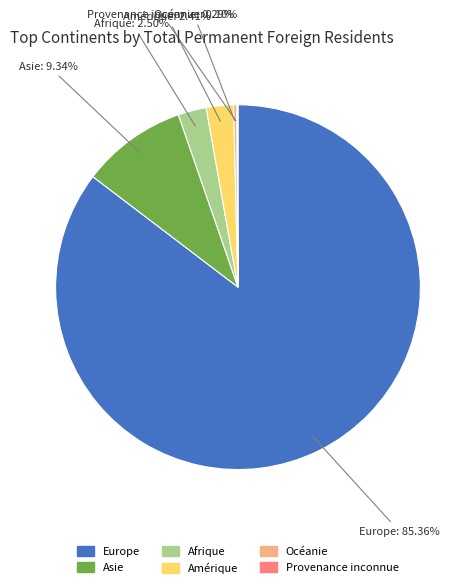

Is Afrique the majority of the pie?

No